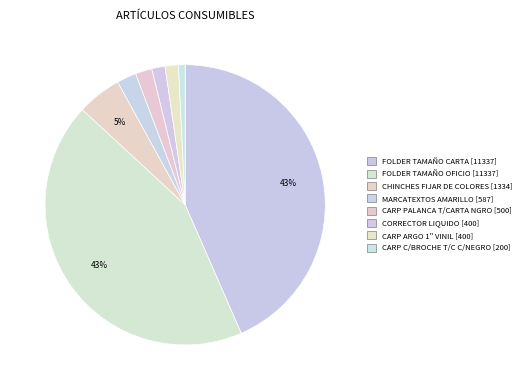

To the nearest percent, what is the difference between the largest and smallest slice percentages?

43%